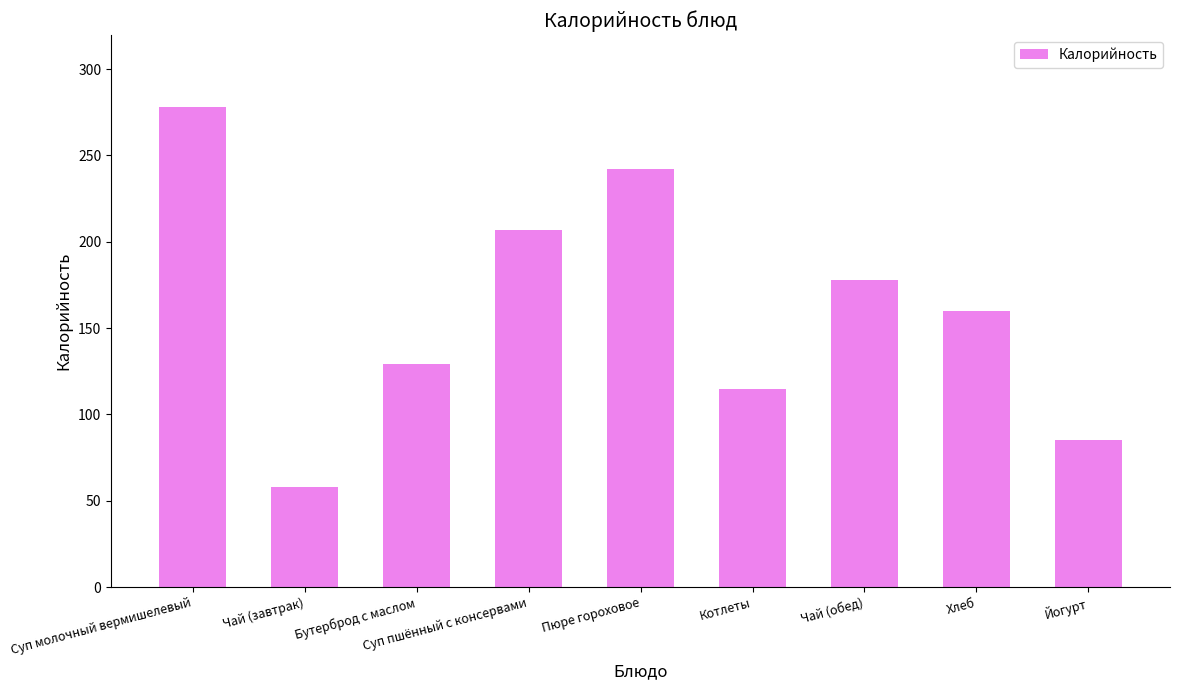

Count the number of data series in this chart.

1